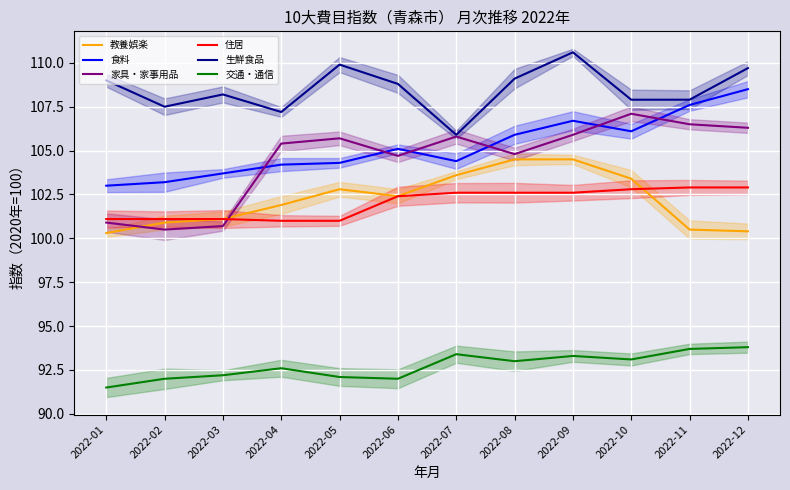

Which series has the widest spread of values?

家具・家事用品